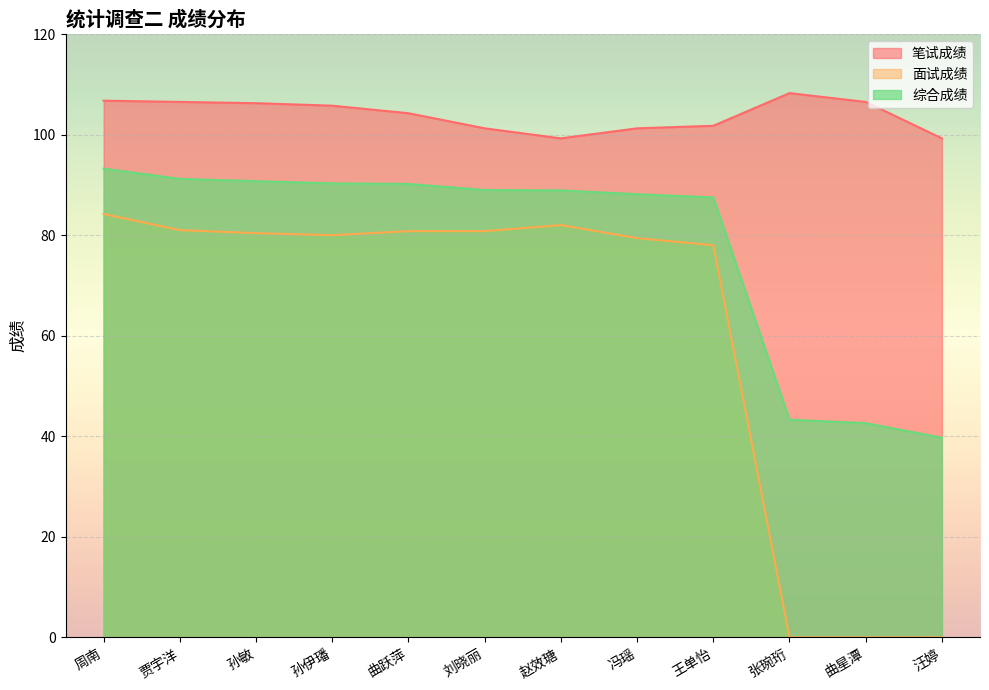

What is the highest value of the 笔试成绩 series?

108.2